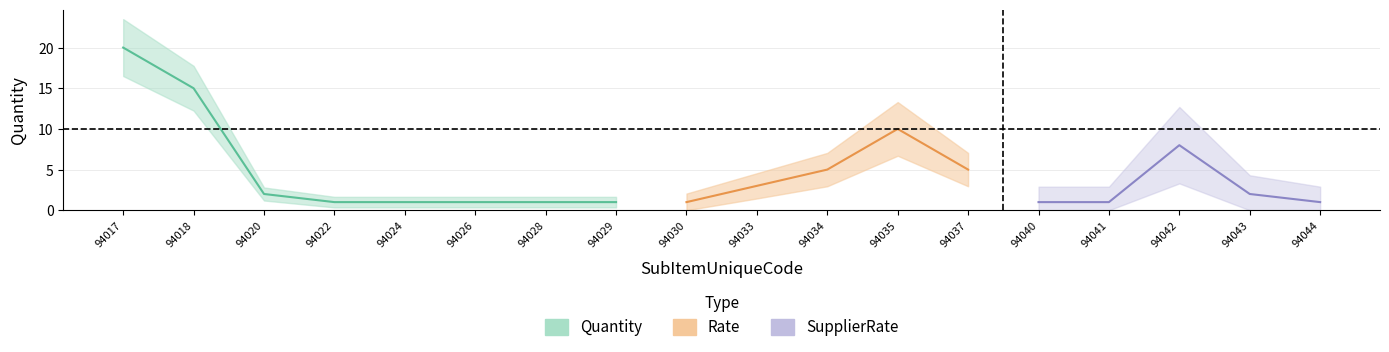

True or false: Quantity has a value of 18 at 94035.

False